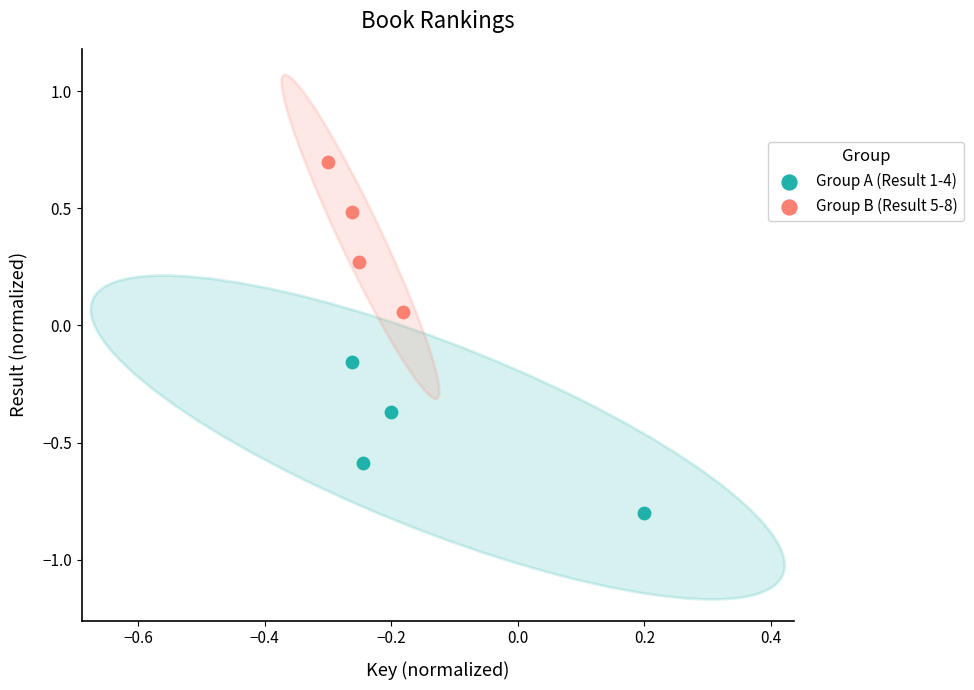

Which series reaches the maximum Y coordinate?

Group B (Result 5-8)